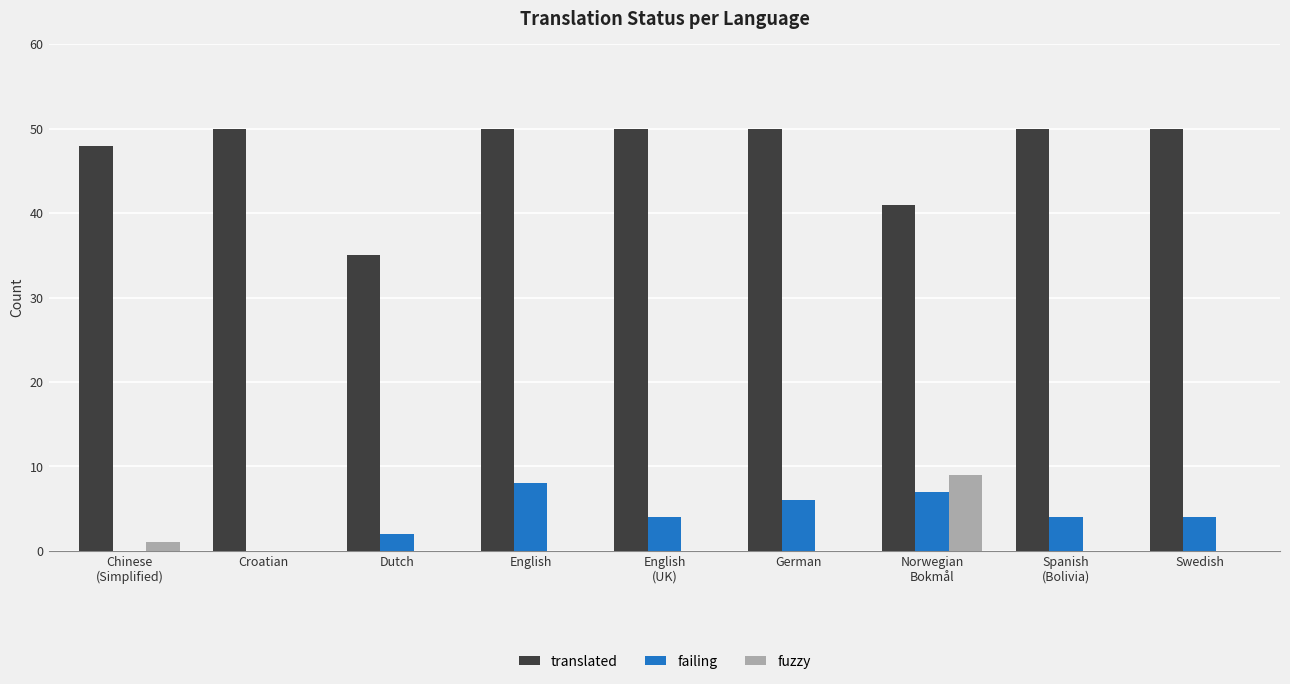

Reading right to left, transcribe all the data shown in this chart.

translated: 50	50	41	50	50	50	35	50	48
failing: 4	4	7	6	4	8	2	0	0
fuzzy: 0	0	9	0	0	0	0	0	1